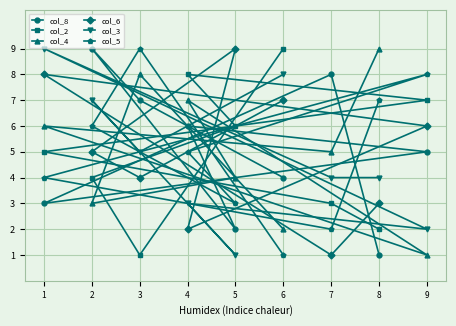

Between 7 and 2, which series saw the biggest shift?

col_6